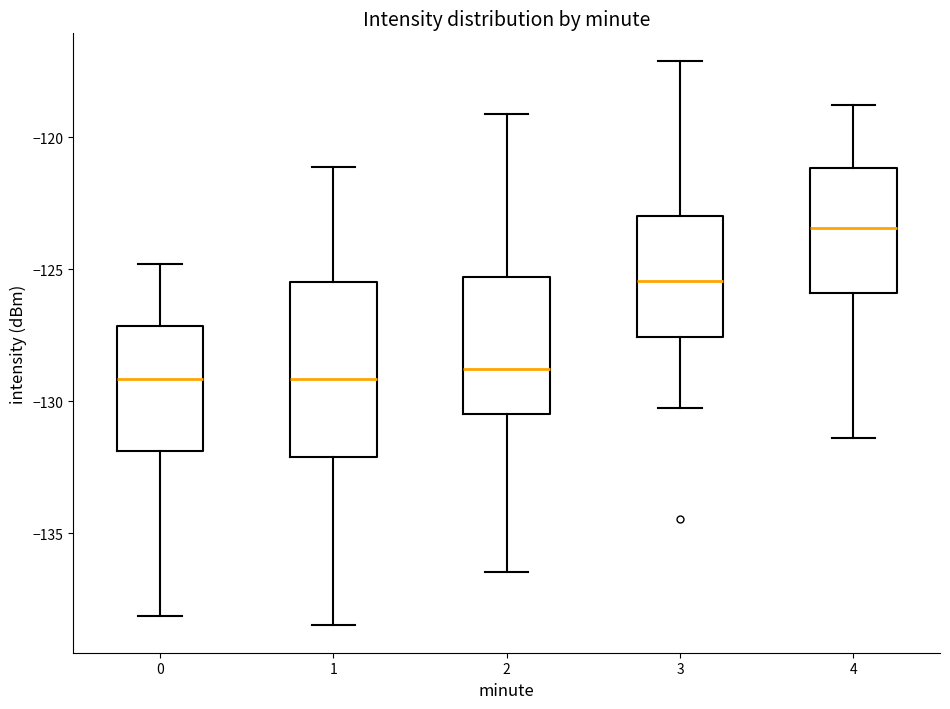

Reading left to right, read every box against the y-axis: the position of its median line, the range the box covers, and the ends of its whiskers. The values are not printed on the chart, so give them approximately, as read against the axis.

0: median -129.0, box -132.0 to -127.0, whiskers -138.0 to -125.0
1: median -129.0, box -132.0 to -125.5, whiskers -138.5 to -121.0
2: median -129.0, box -130.5 to -125.5, whiskers -136.5 to -119.0
3: median -125.5, box -127.5 to -123.0, whiskers -130.5 to -117.0
4: median -123.5, box -126.0 to -121.0, whiskers -131.5 to -119.0